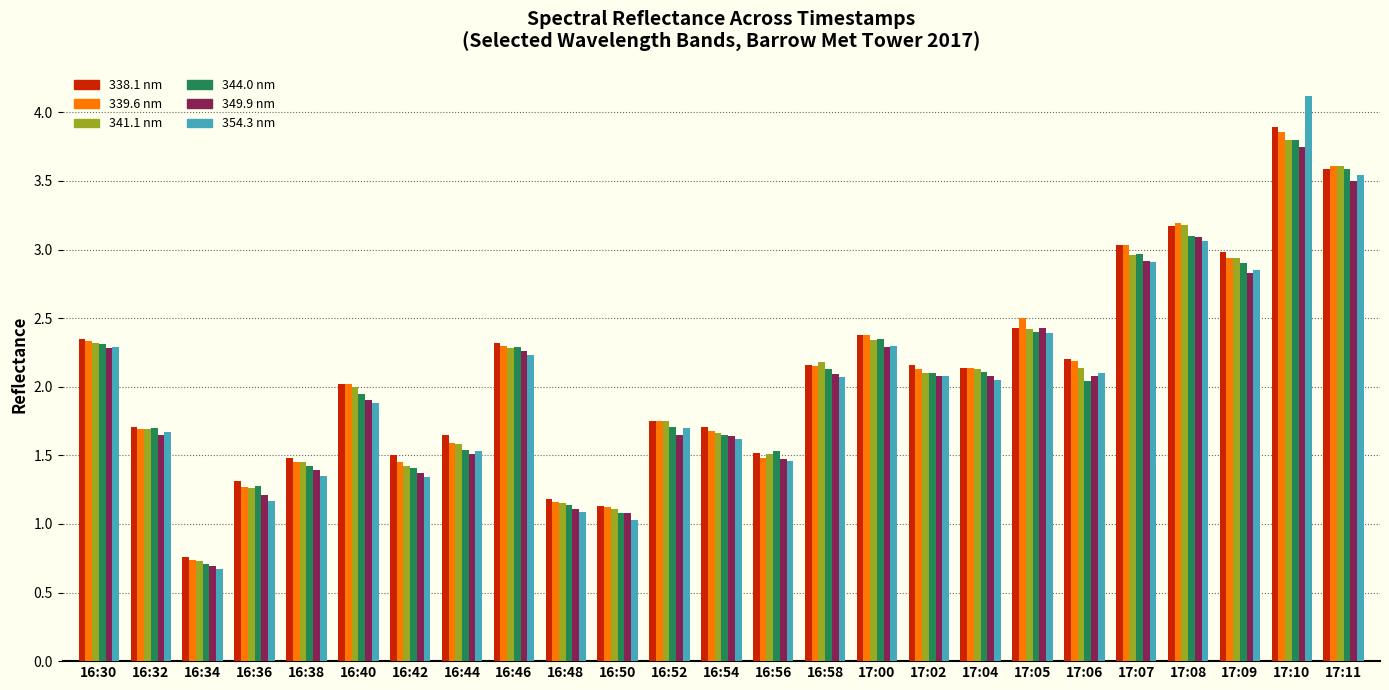

How many categories are shown in the chart?

25